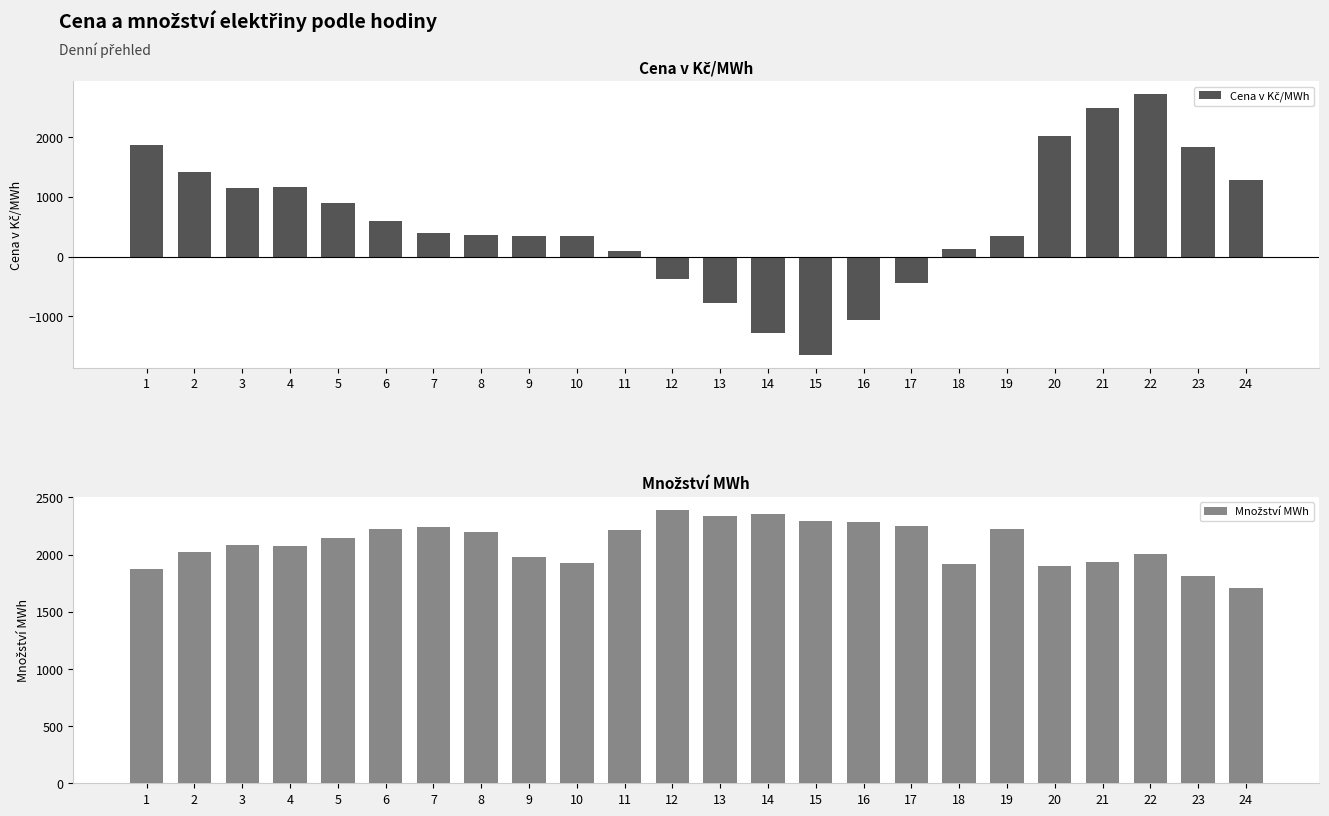

Is the value of Množství MWh at 7 greater than the value of Cena v Kč/MWh at 21?

No